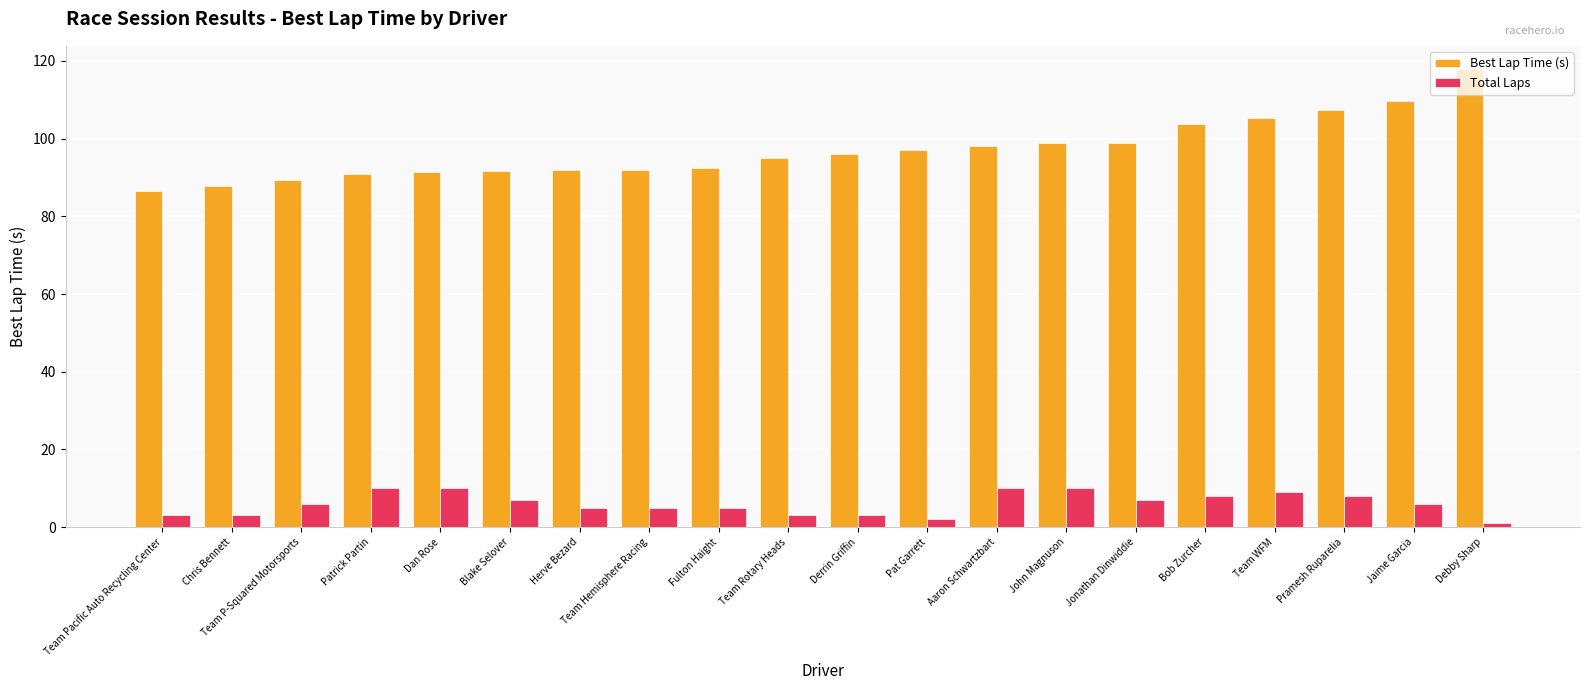

At which category does the chart reach its peak across all series?

Debby Sharp